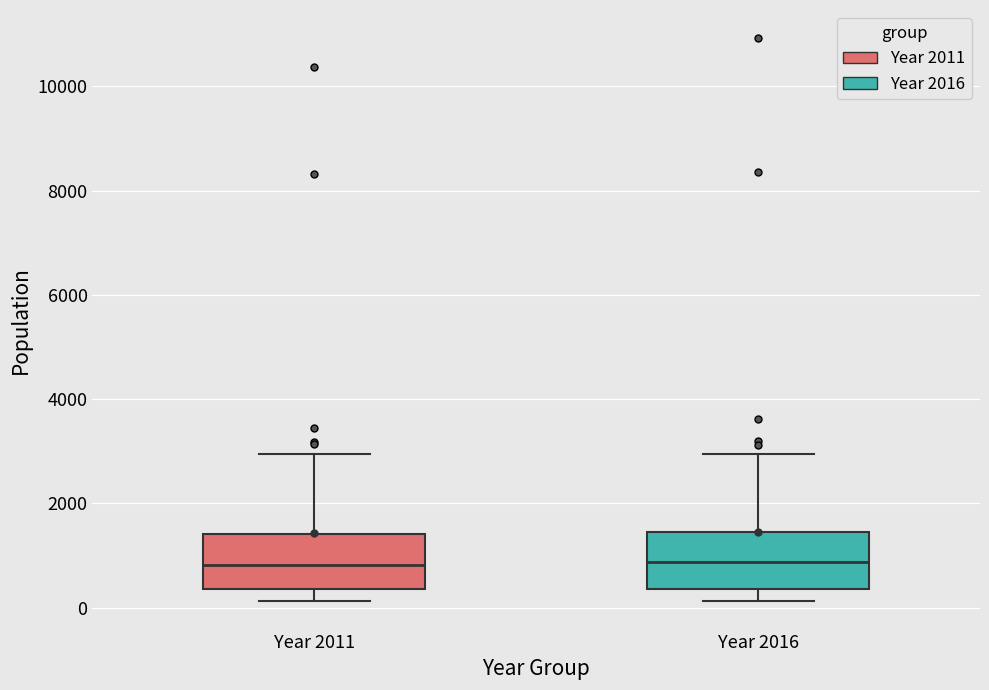

Reading left to right, read every box against the y-axis: the position of its median line, the range the box covers, and the ends of its whiskers. The values are not printed on the chart, so give them approximately, as read against the axis.

Year 2011: median 800, box 400 to 1400, whiskers 200 to 3000
Year 2016: median 800, box 400 to 1400, whiskers 200 to 3000